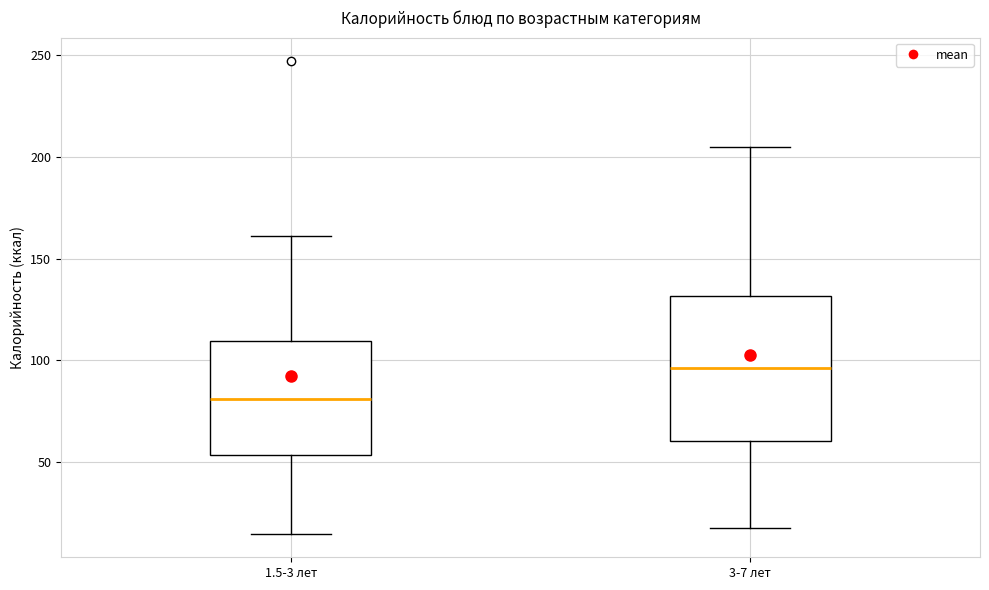

Where does the median line of the box for 1.5-3 лет sit on the y-axis? The values are not printed on the chart, so give them approximately, as read against the axis.

80